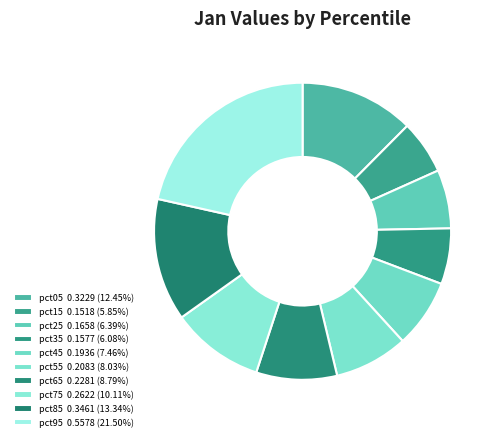

Combined, what portion of the pie is pct55 and pct15?

13.9%